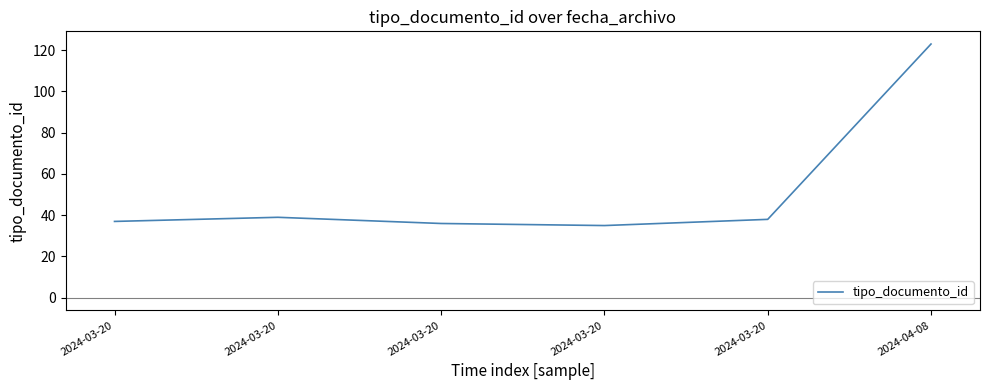

What is the label of the 3rd point from the right?

2024-03-20